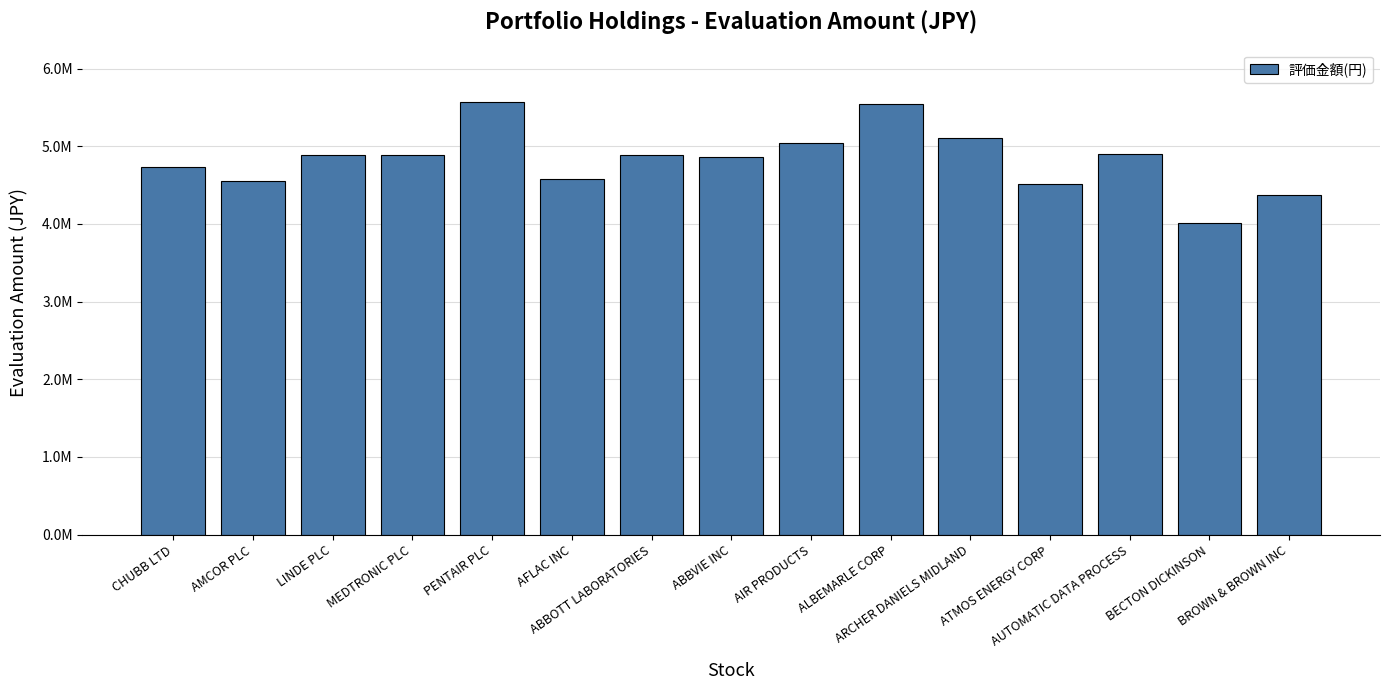

Where does the data first go above 4887645?

LINDE PLC